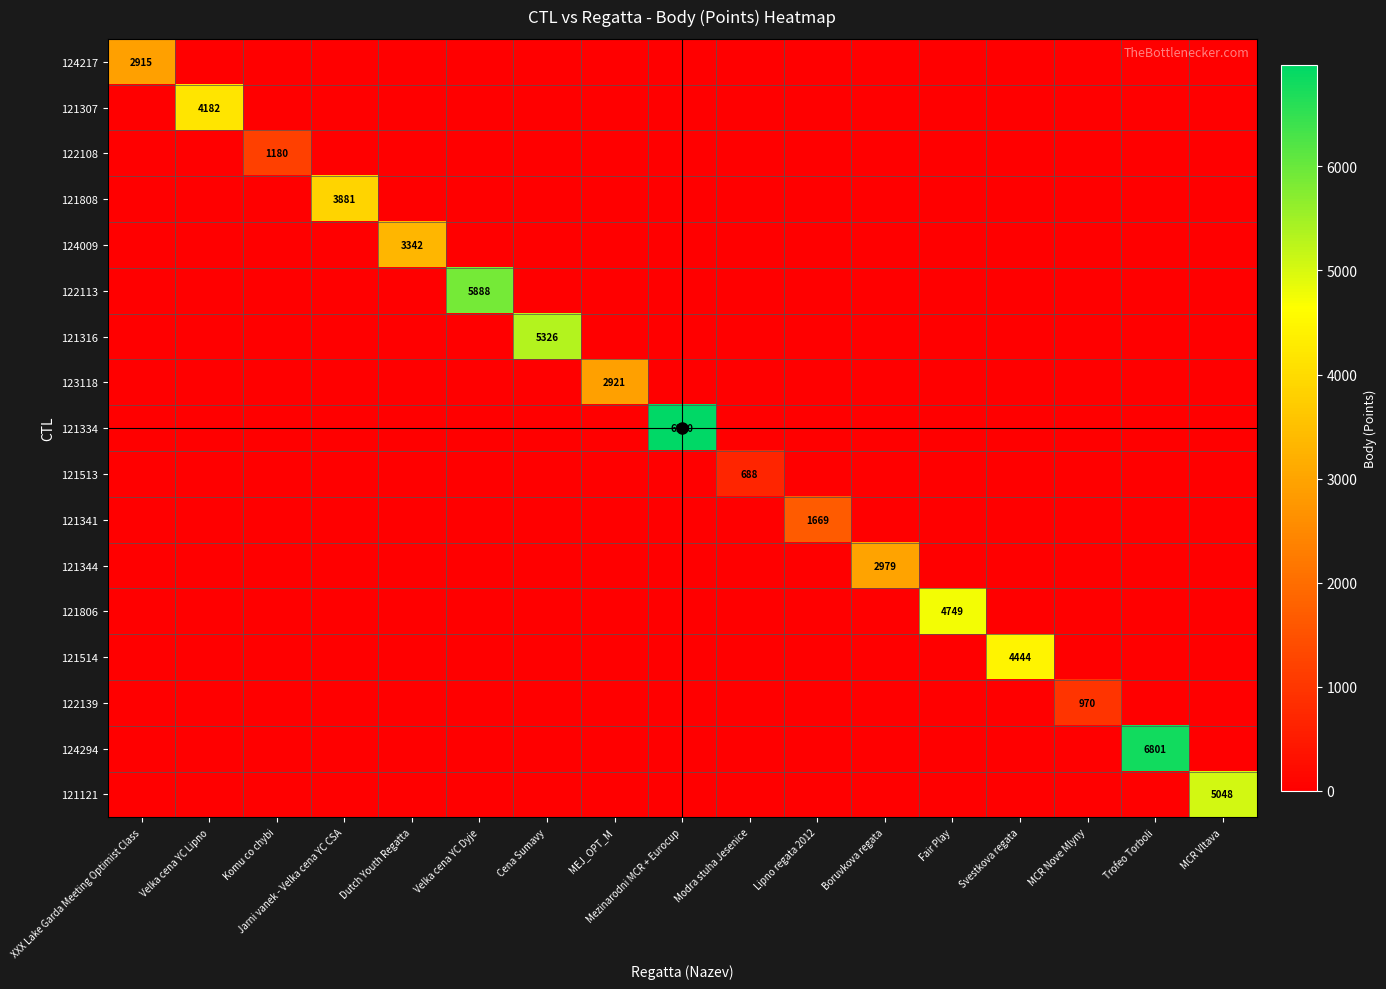

Is it true that 124294 equals 4367 at Trofeo Torboli?

False